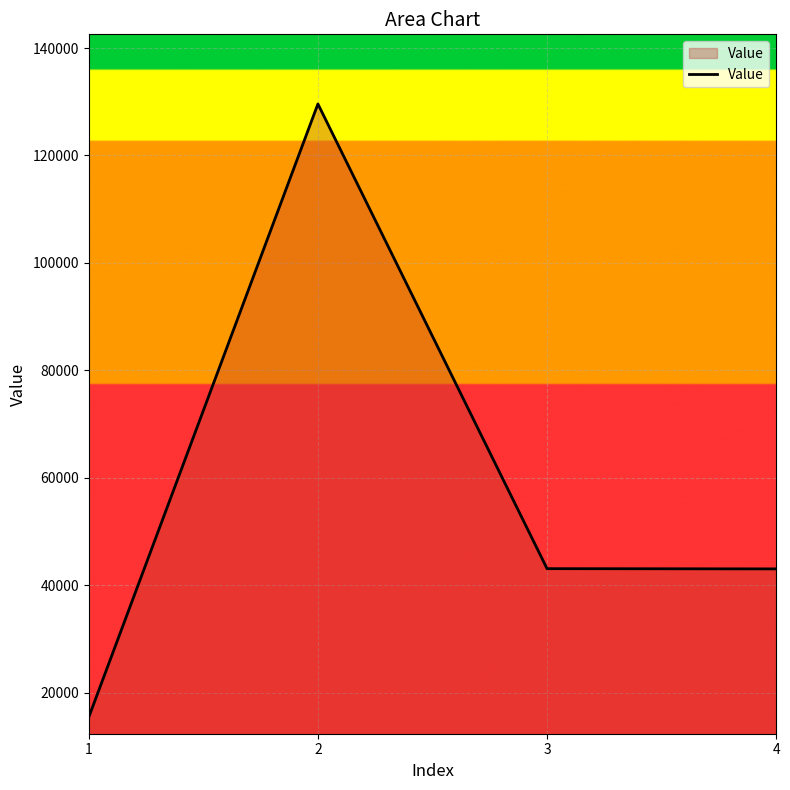

What is the ratio of the value at 4 to the value at 2?

0.3